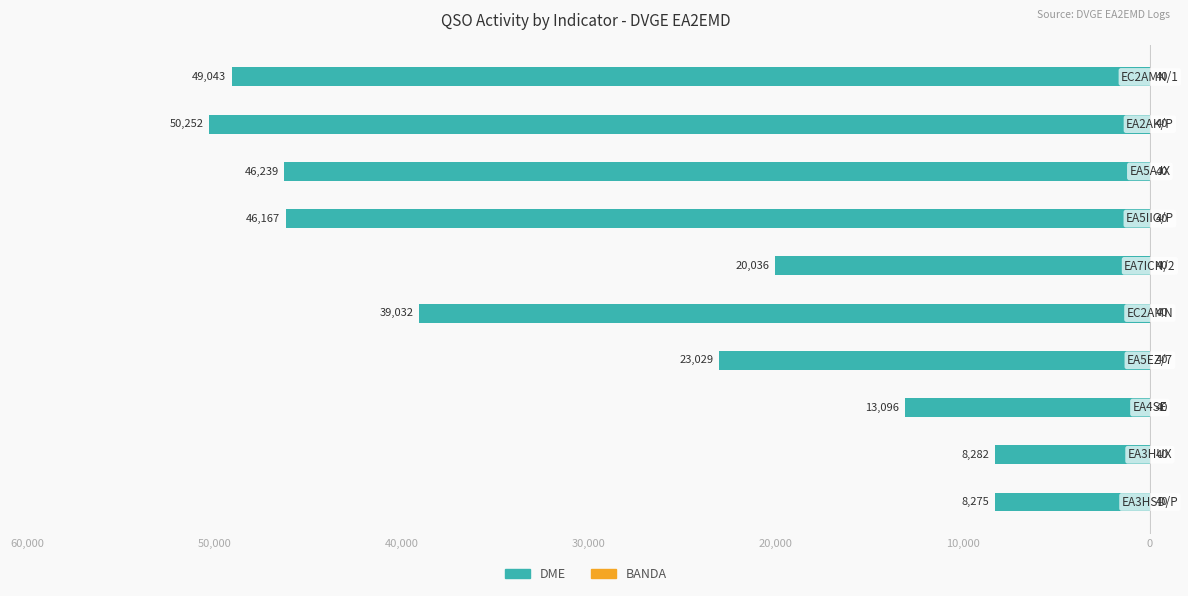

Between 10,000 and 20,000, which is larger?

20,000